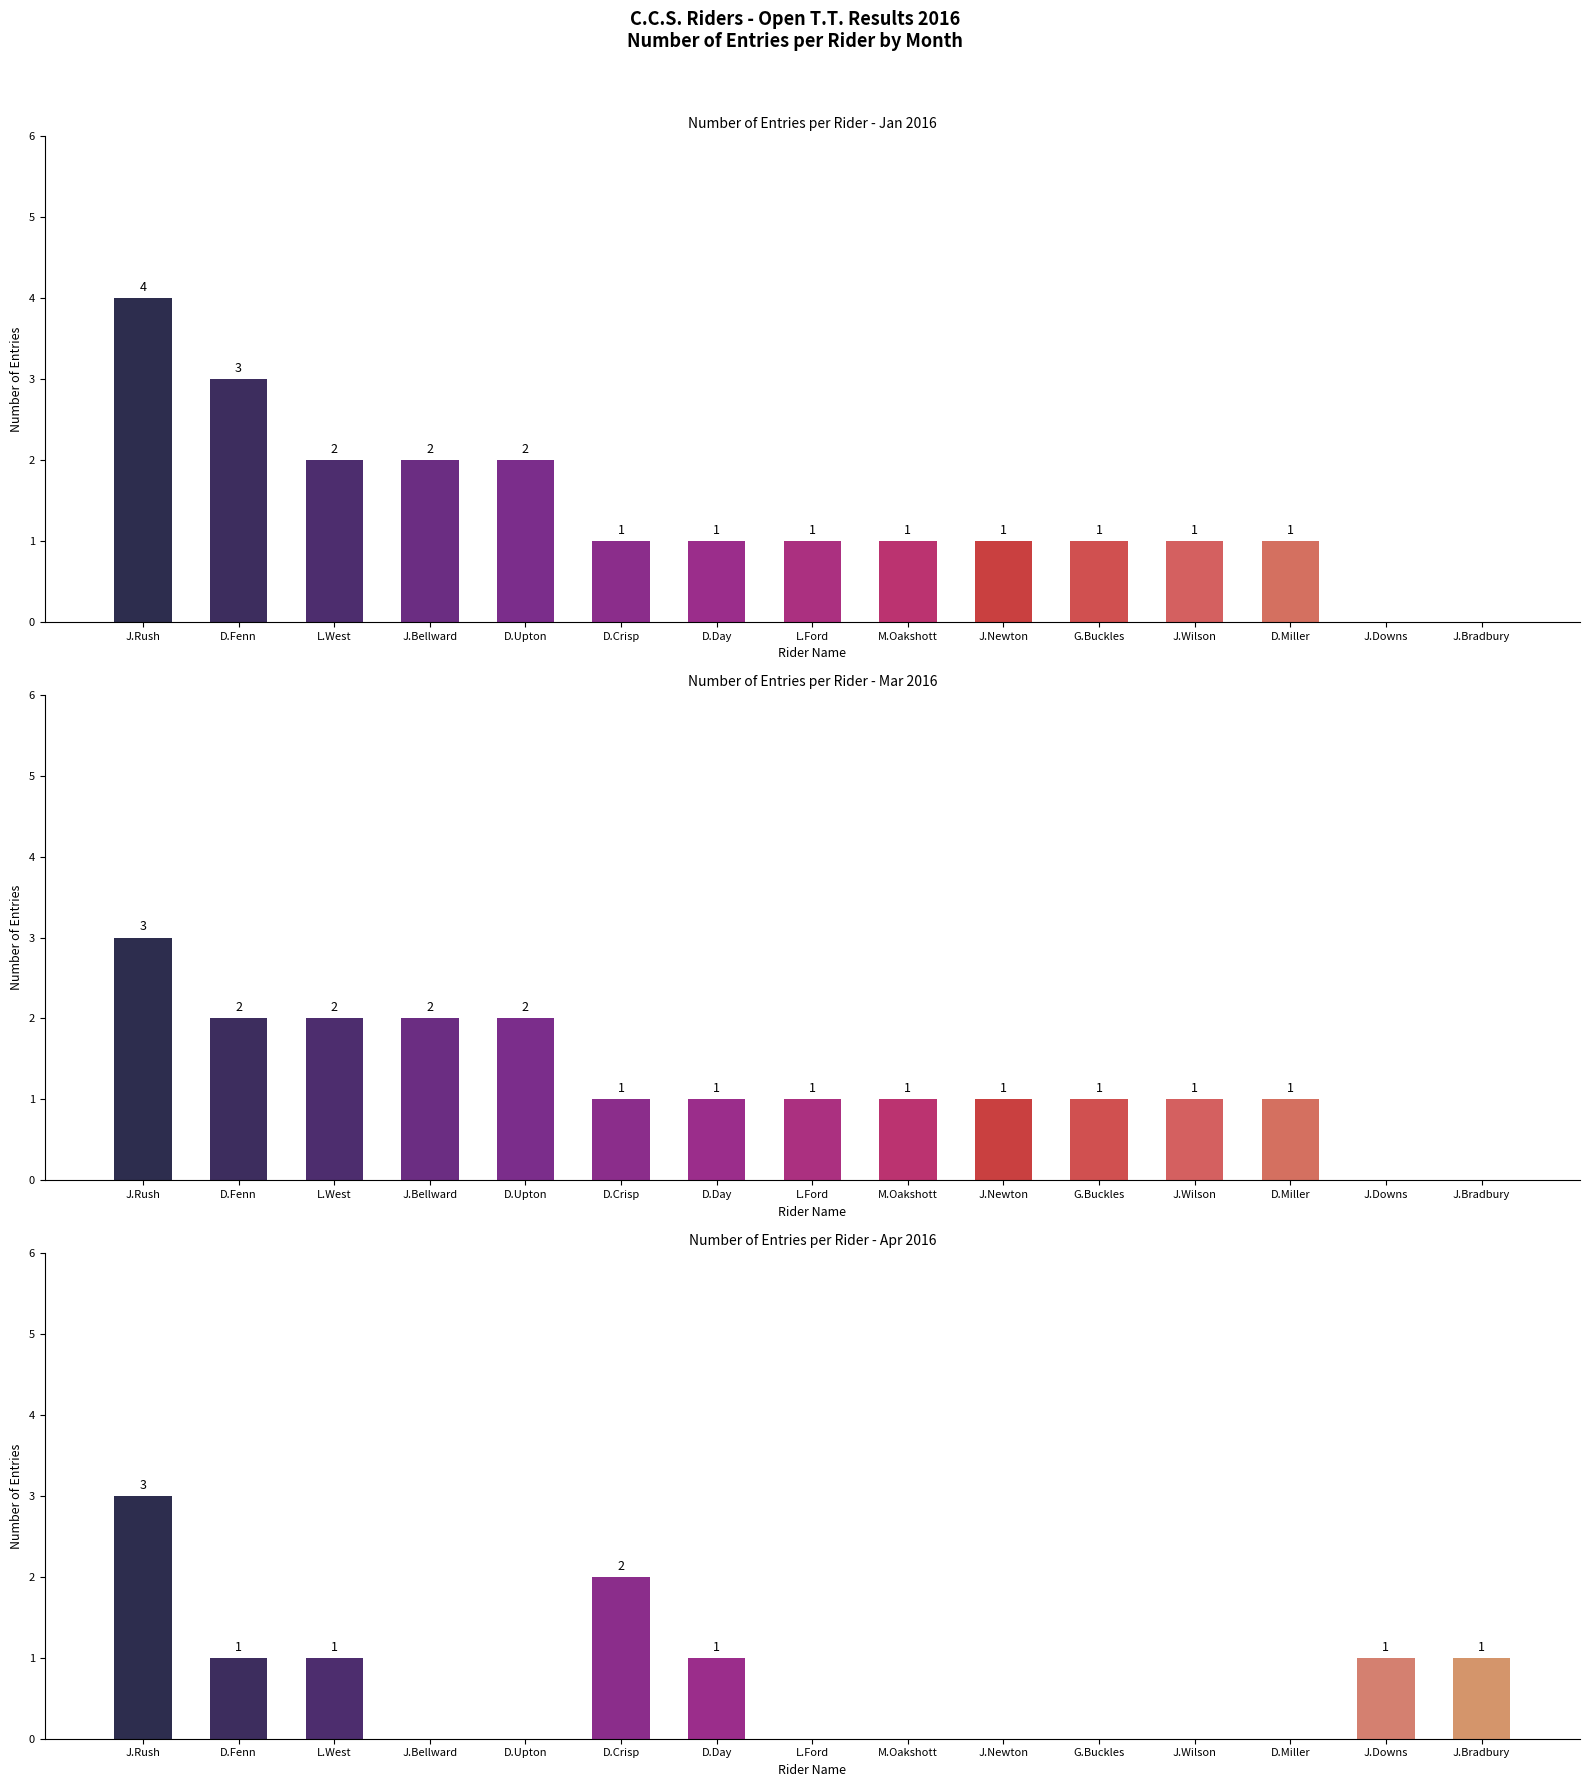

What is the sum of the Jan values at J.Newton and J.Bradbury?

1